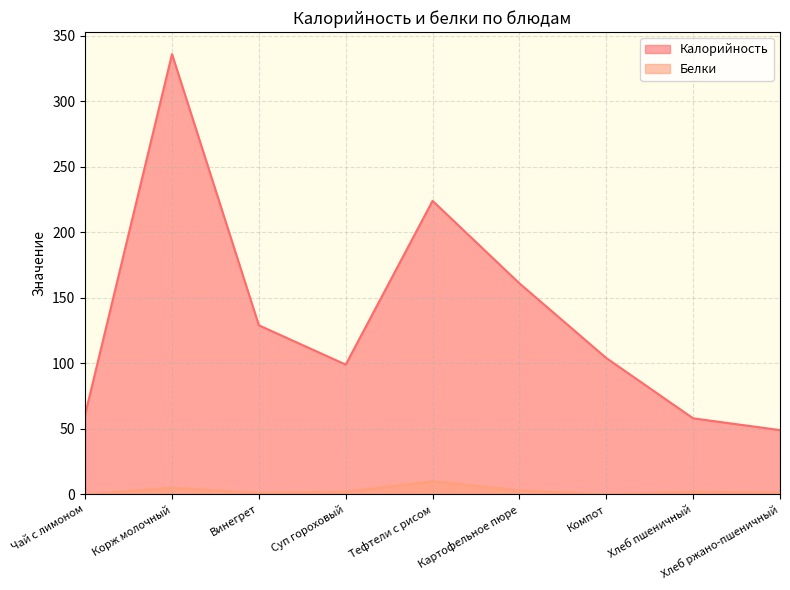

The value of Калорийность at Хлеб ржано-пшеничный is 49. True or false?

True